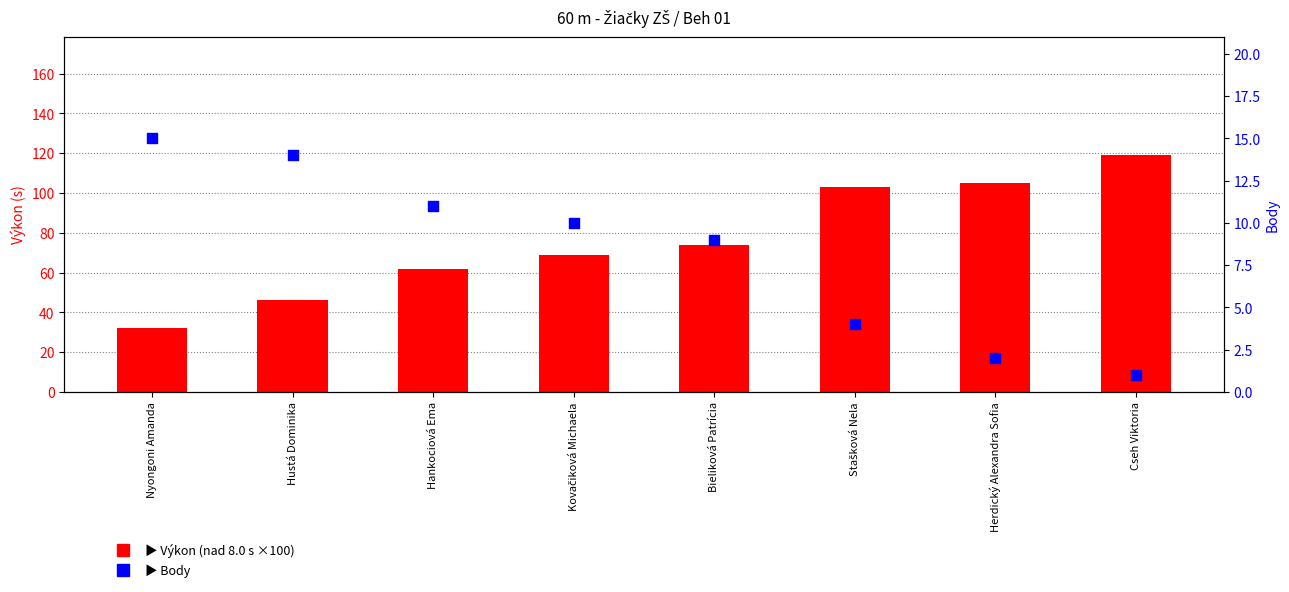

What is the total value across all series at Hankociová Ema?

73.0